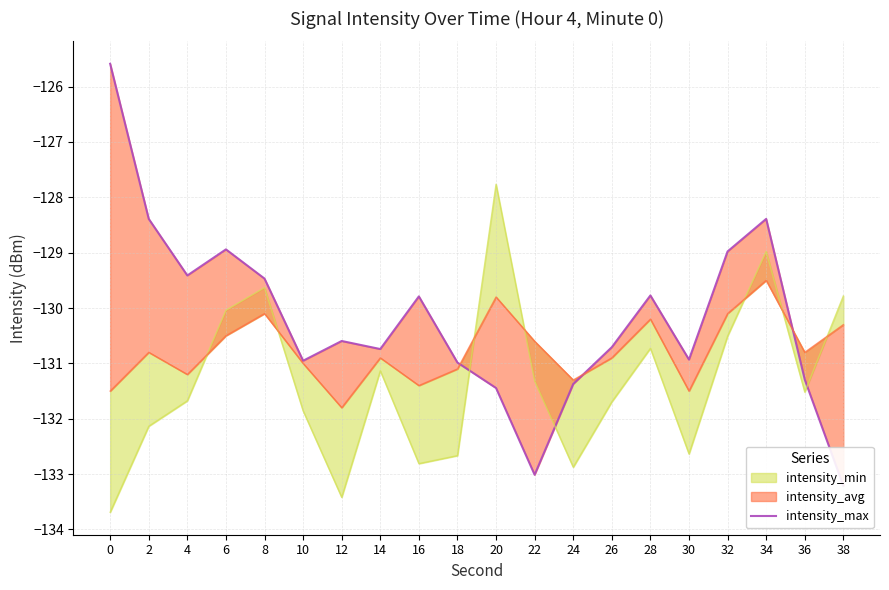

How many lines are shown in the chart?

1